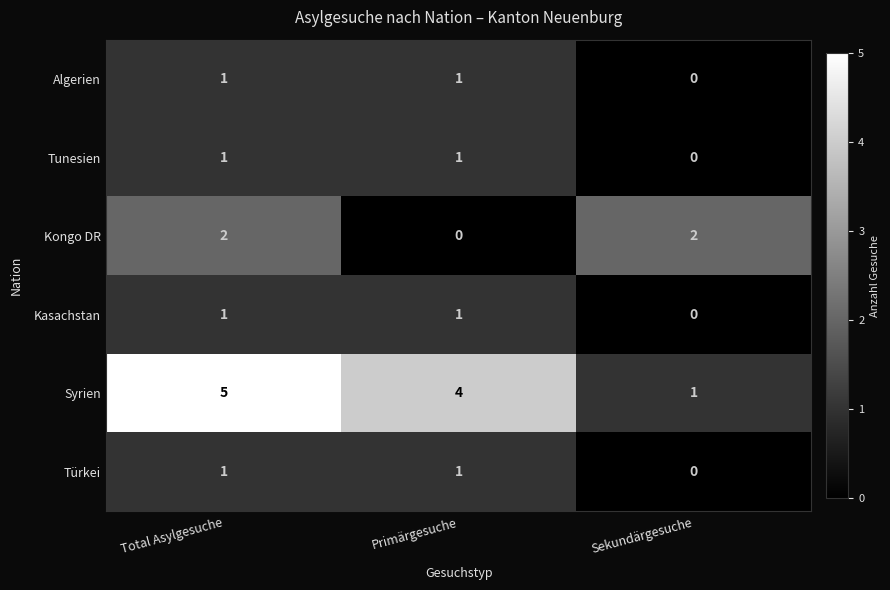

At which label does Algerien reach its minimum?

Sekundärgesuche